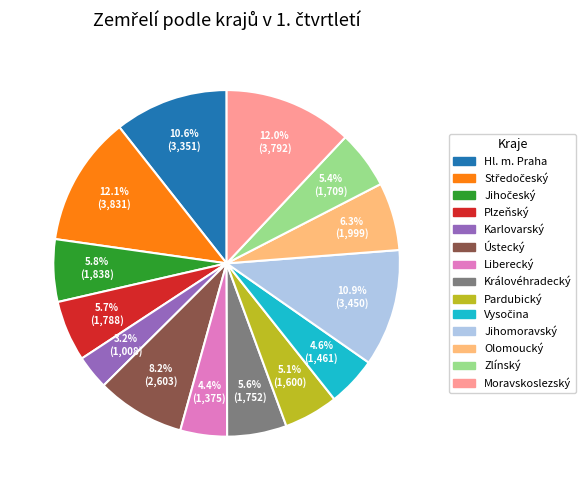

What is the ratio of the value at Královéhradecký to the value at Moravskoslezský?

0.5